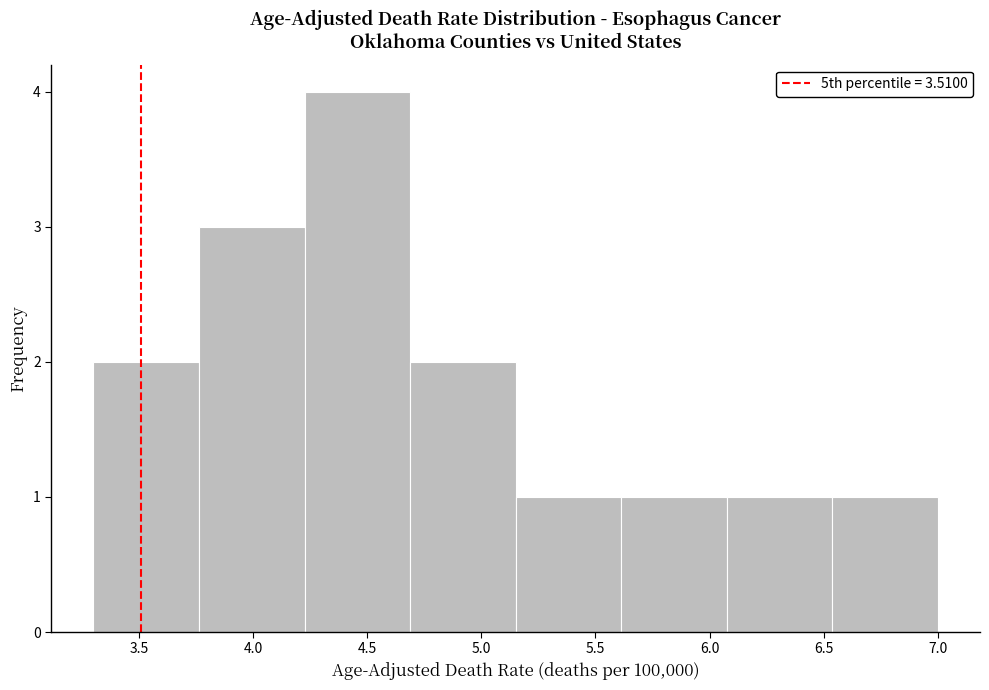

How tall is the bar that spans 3.75 to 4.25 on the x-axis? Neither the bar edges nor the heights are printed on the chart, so give them approximately, as read against the axes.

3